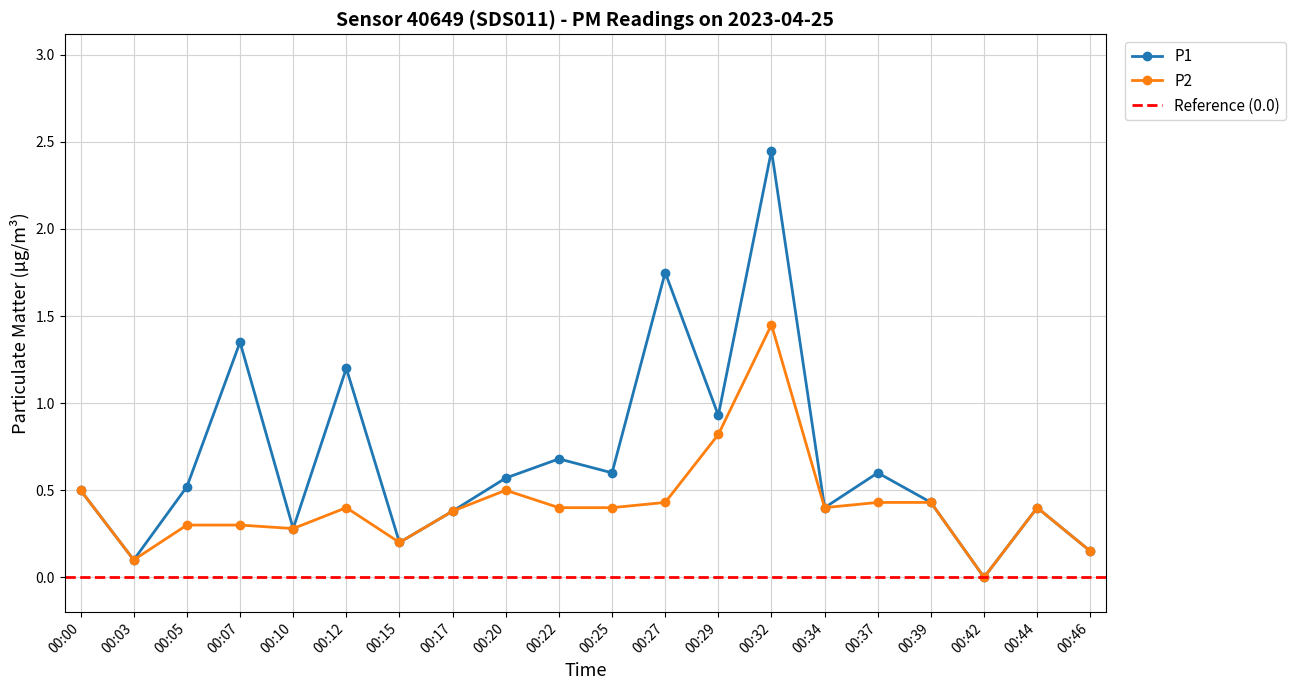

The P2 series shows 0.4 at 00:22. True or false?

True